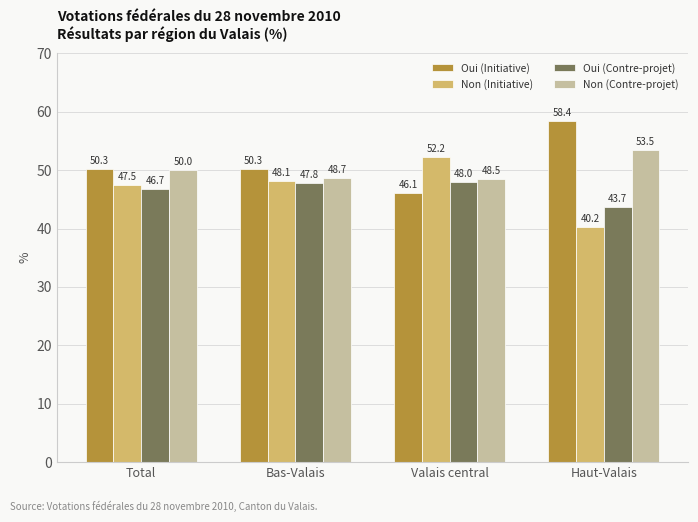

Reading left to right, extract all data points from this chart.

Oui (Initiative): 50.3	50.3	46.1	58.4
Non (Initiative): 47.5	48.1	52.2	40.2
Oui (Contre-projet): 46.7	47.8	48.0	43.7
Non (Contre-projet): 50.0	48.7	48.5	53.5